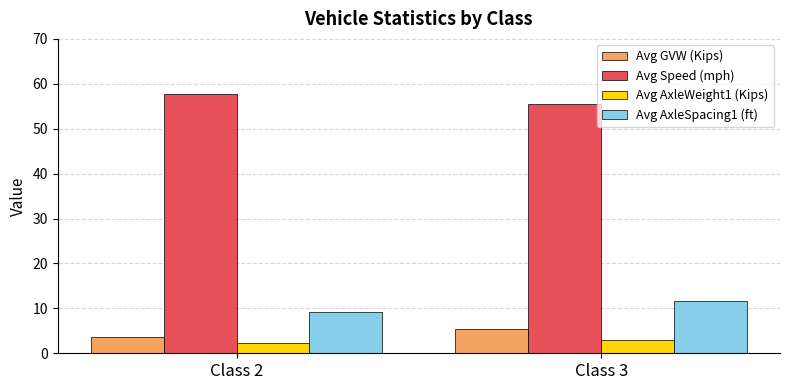

Where is Avg GVW (Kips) nearest to the value 4?

Class 2